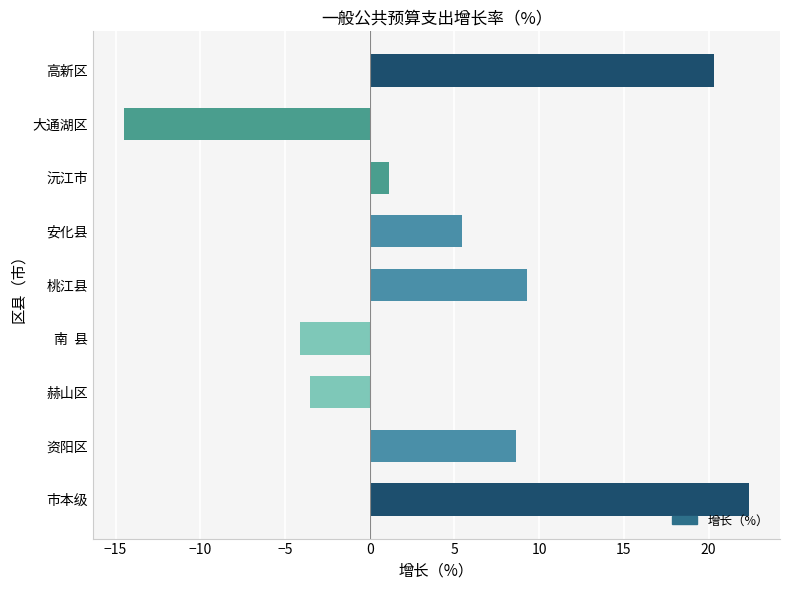

True or false: the data shows 27.4 at 高新区.

False